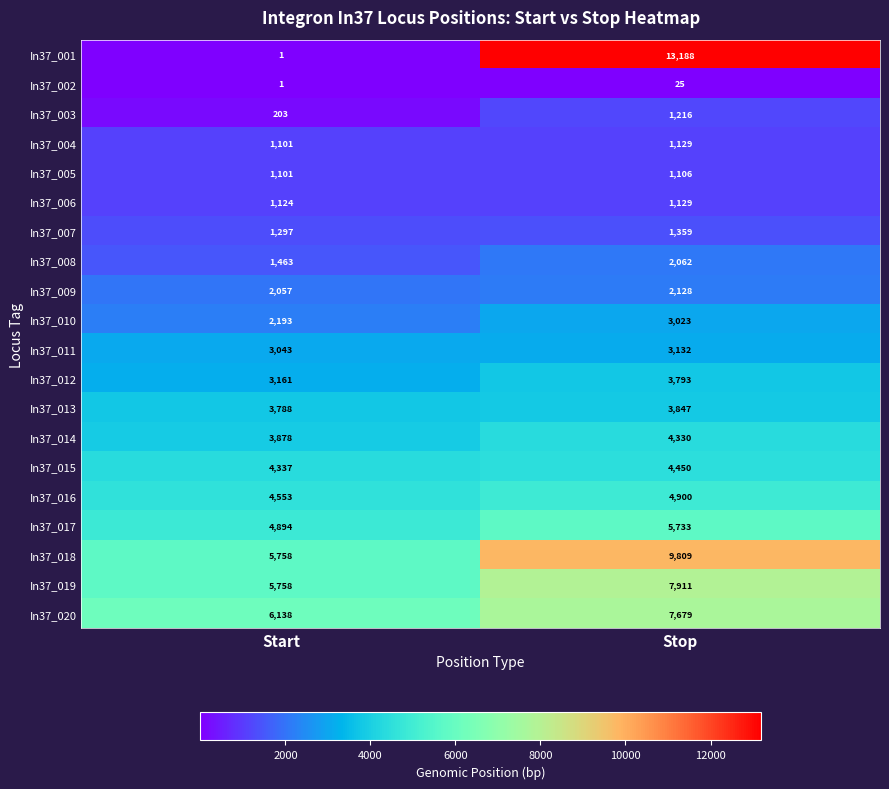

How many data points in In37_006 are less than 1129?

1